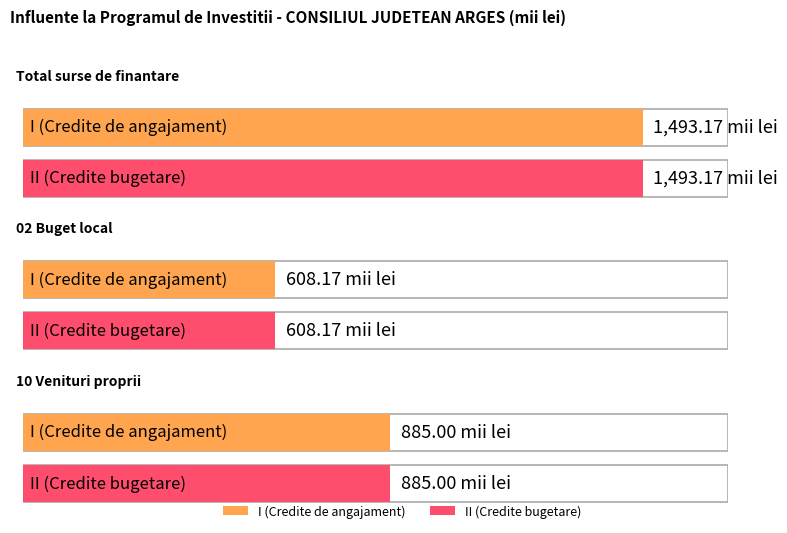

Is it true that I (Credite de angajament) equals 386.6 at 02 Buget local?

False